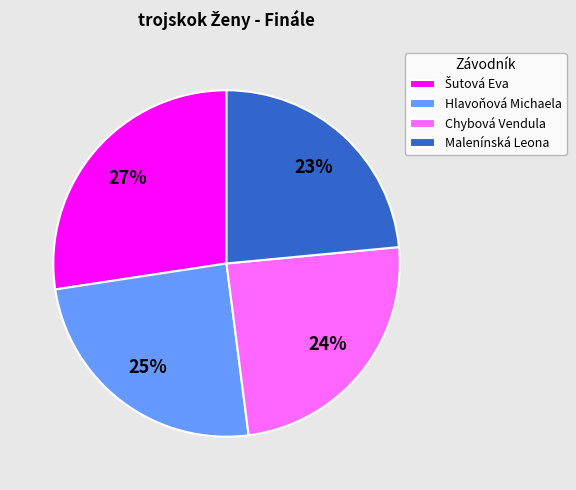

To the nearest percent, what percentage of the pie is Hlavoňová Michaela?

25%